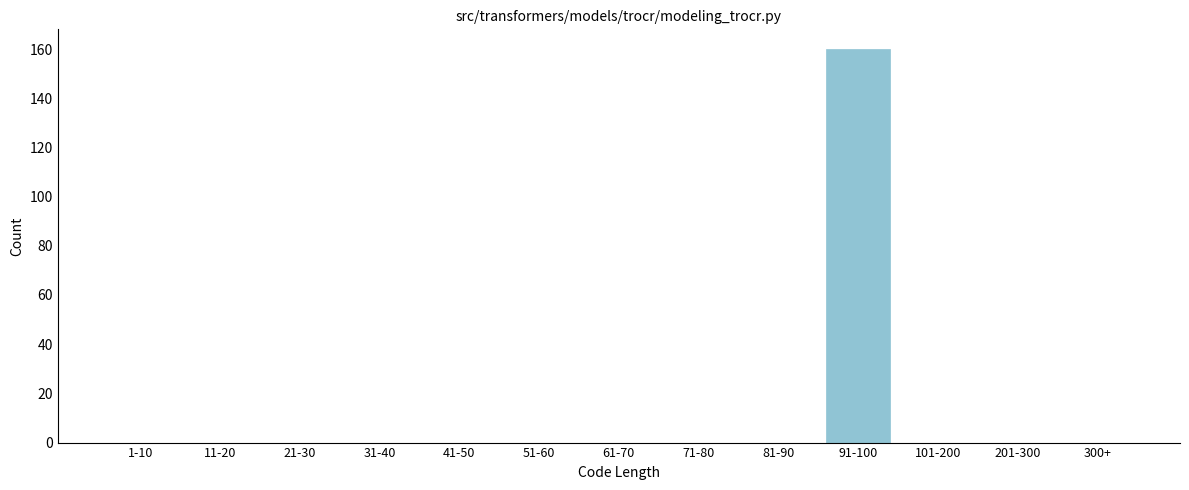

Reading left to right, what are all the values shown in this chart?

1-10=0	11-20=0	21-30=0	31-40=0	41-50=0	51-60=0	61-70=0	71-80=0	81-90=0	91-100=160	101-200=0	201-300=0	300+=0